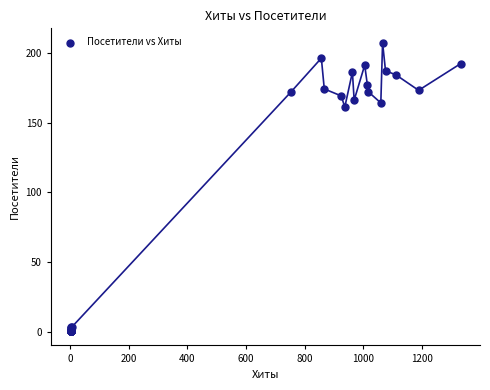

What Y value in the scatter plot is closest to 104?

161